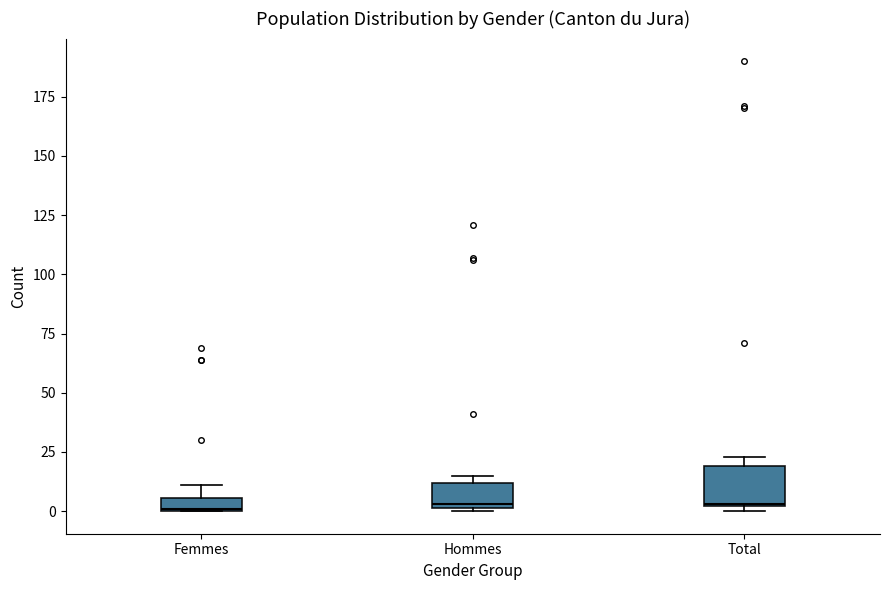

Which box is the tallest, from its lower edge to its upper edge?

Total